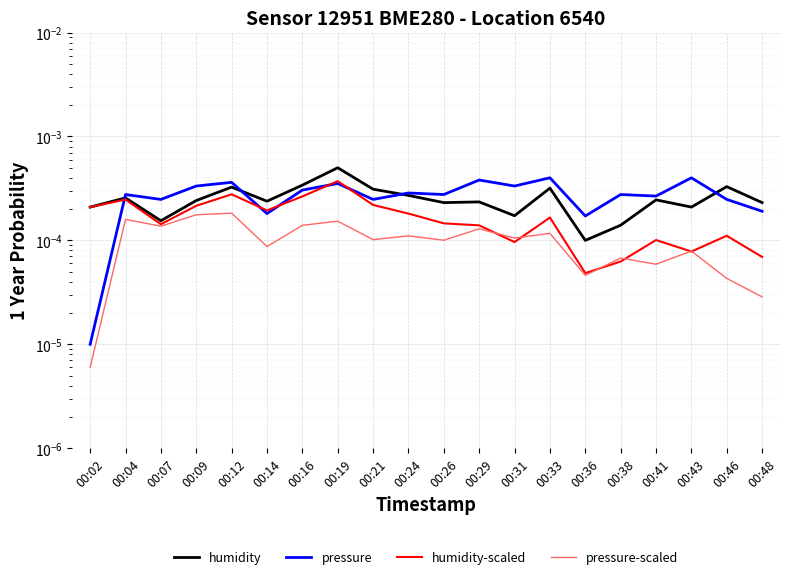

Where is humidity-scaled nearest to the value 0?

00:36